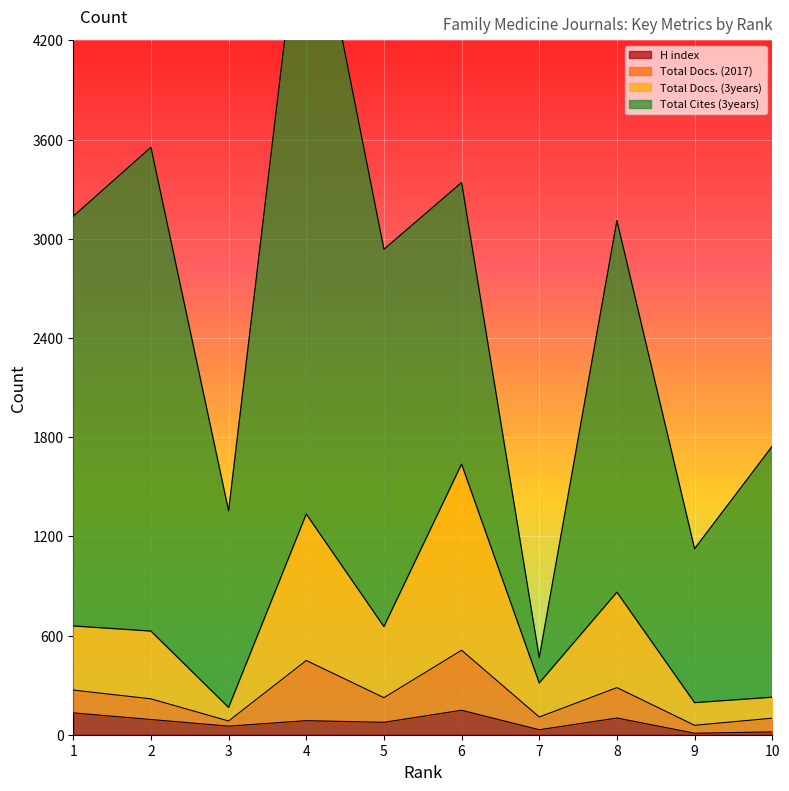

What is the difference between the H index values at 6 and 8?

47